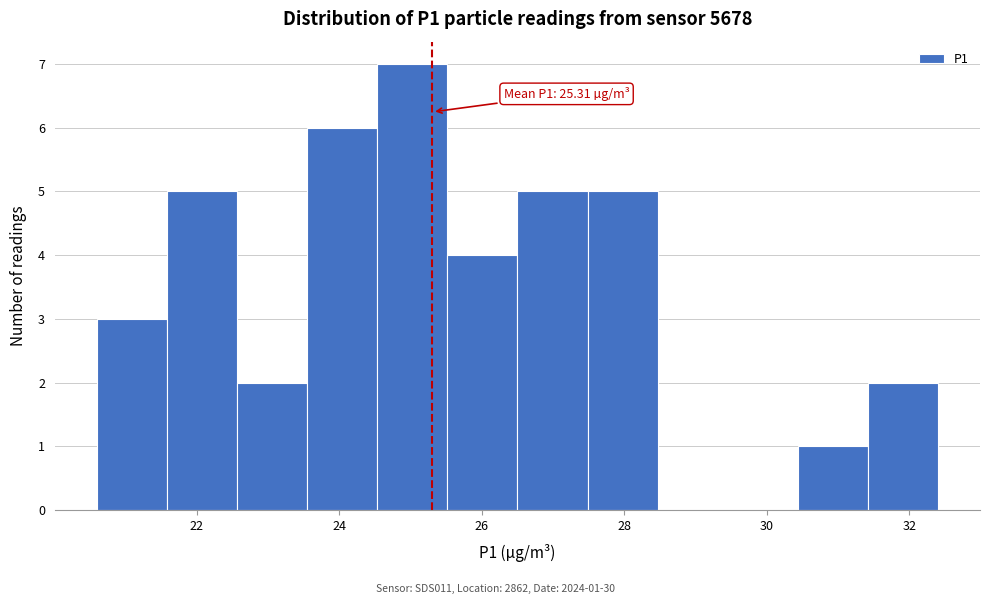

Over which range of the x-axis is the bar tallest?

24.6 to 25.6